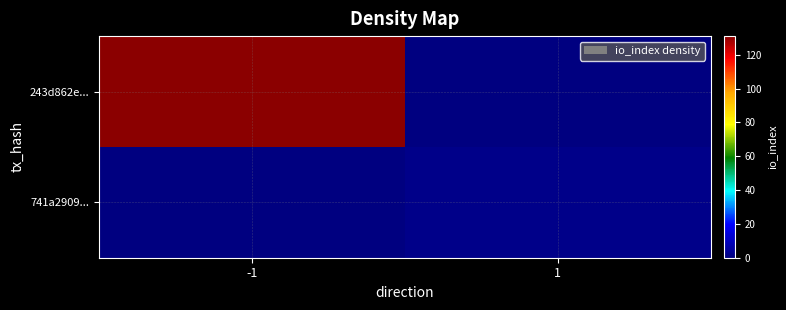

How many data points does each series have?

2